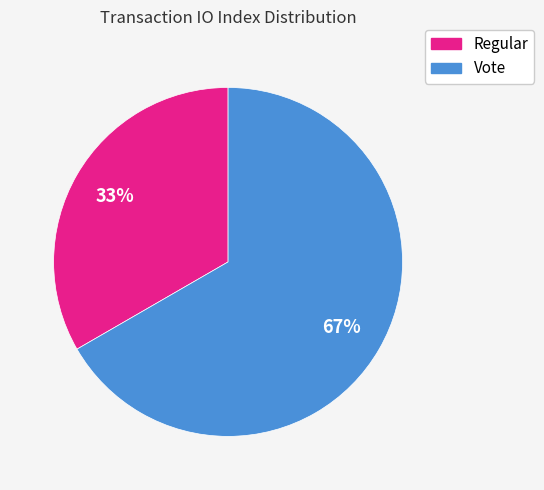

Which category has the smallest portion of the pie?

Regular